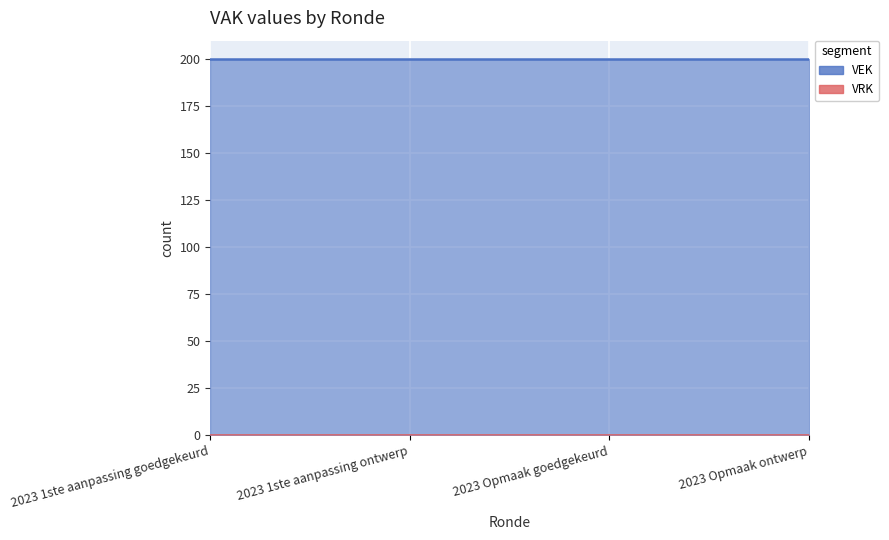

What is the total value across all series at 2023 Opmaak goedgekeurd?

200